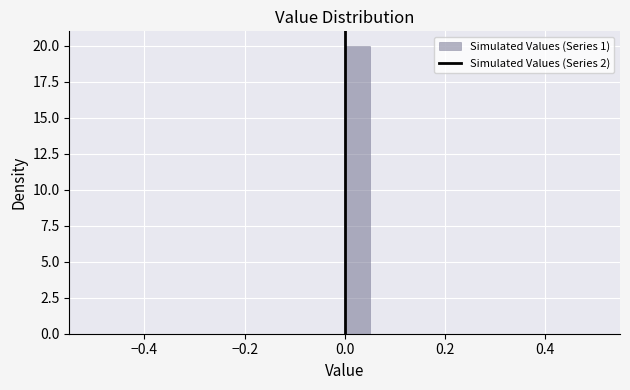

Read against the x-axis, roughly where is the centre of the tallest bar?

0.02